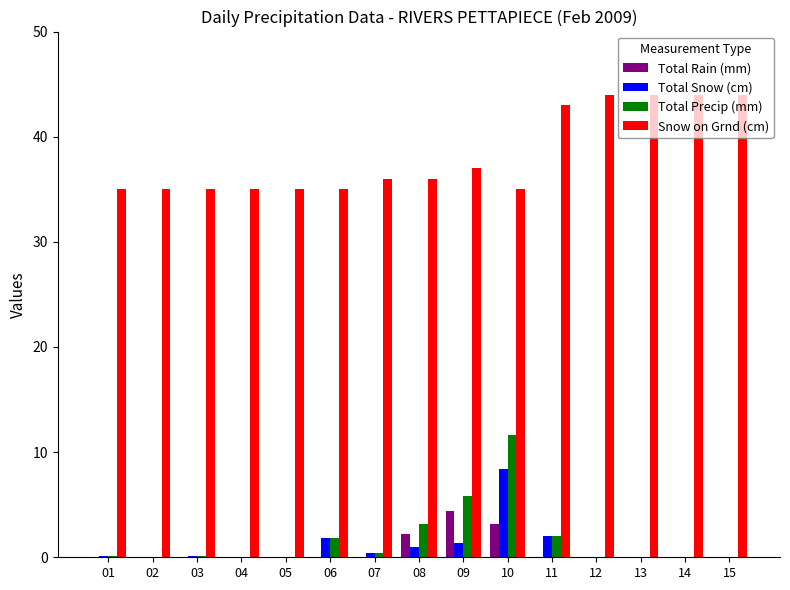

At which label is Snow on Grnd (cm) closest to 39?

09